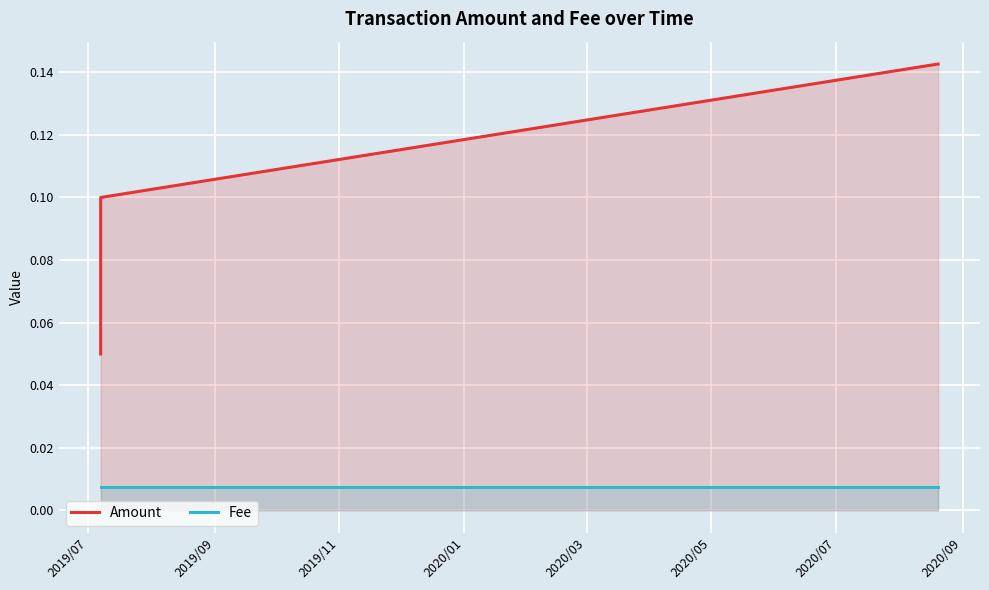

At how many categories does at least one series exceed 0?

3